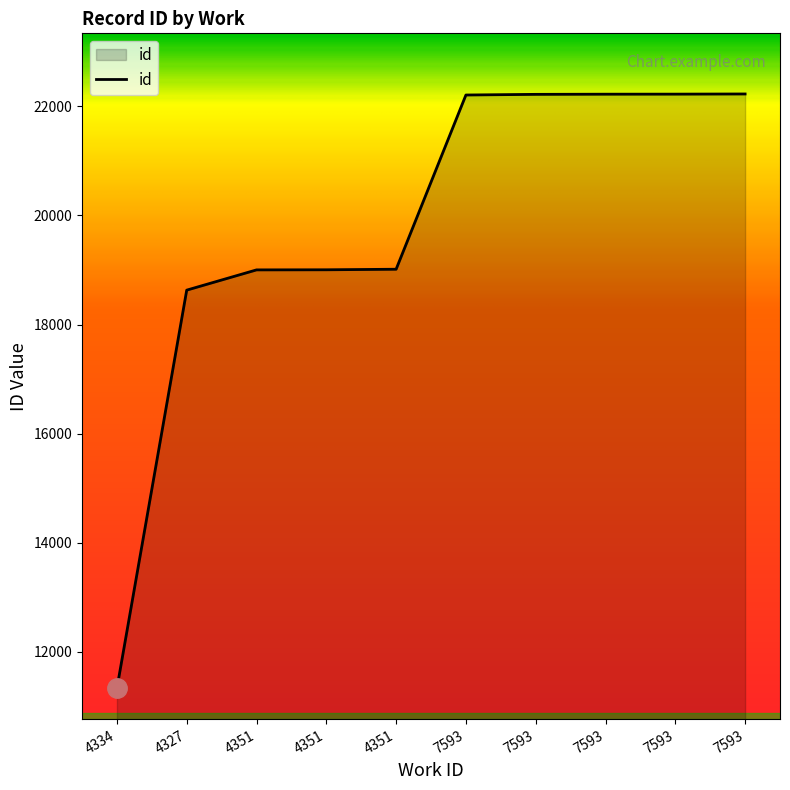

What is the label of the 8th point from the left?

7593